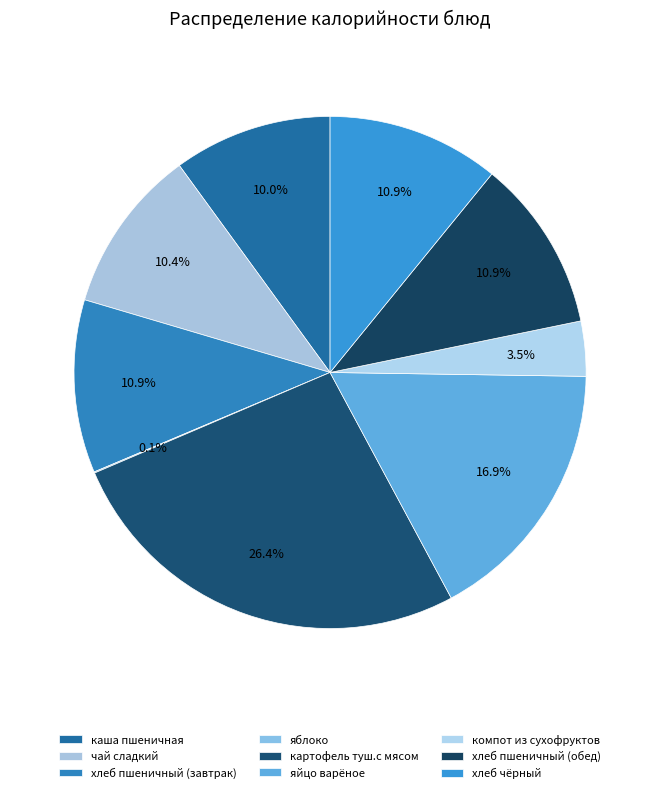

How many segments does this pie chart have?

9